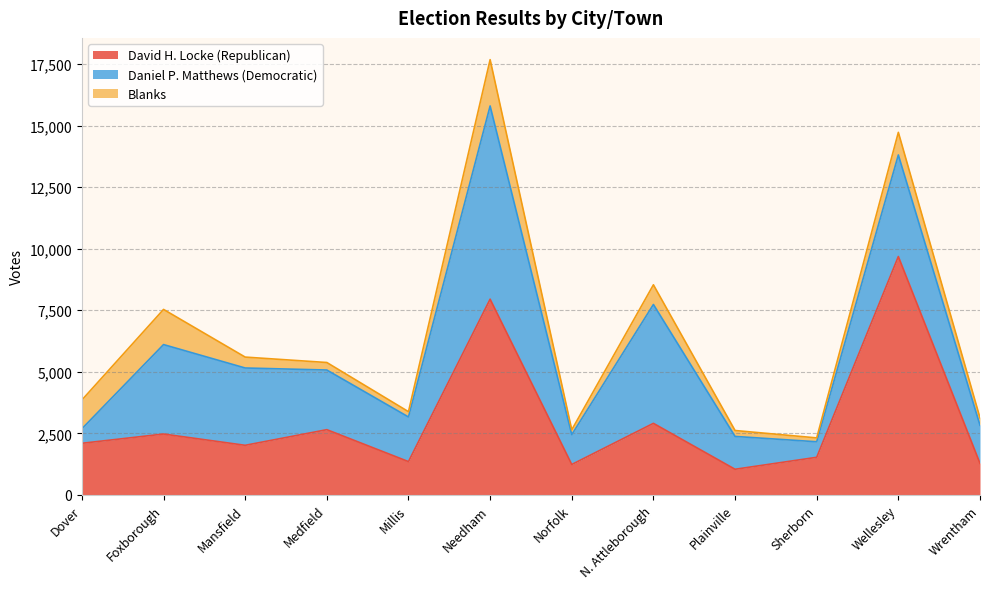

Reading right to left, what are all the values shown in this chart?

David H. Locke (Republican): Wrentham=1283	Wellesley=9684	Sherborn=1529	Plainville=1043	N. Attleborough=2908	Norfolk=1237	Needham=7952	Millis=1354	Medfield=2651	Mansfield=2016	Foxborough=2474	Dover=2098
Daniel P. Matthews (Democratic): Wrentham=1547	Wellesley=4125	Sherborn=631	Plainville=1334	N. Attleborough=4828	Norfolk=1212	Needham=7847	Millis=1813	Medfield=2423	Mansfield=3140	Foxborough=3633	Dover=590
Blanks: Wrentham=298	Wellesley=918	Sherborn=157	Plainville=240	N. Attleborough=799	Norfolk=196	Needham=1881	Millis=215	Medfield=305	Mansfield=443	Foxborough=1428	Dover=1169